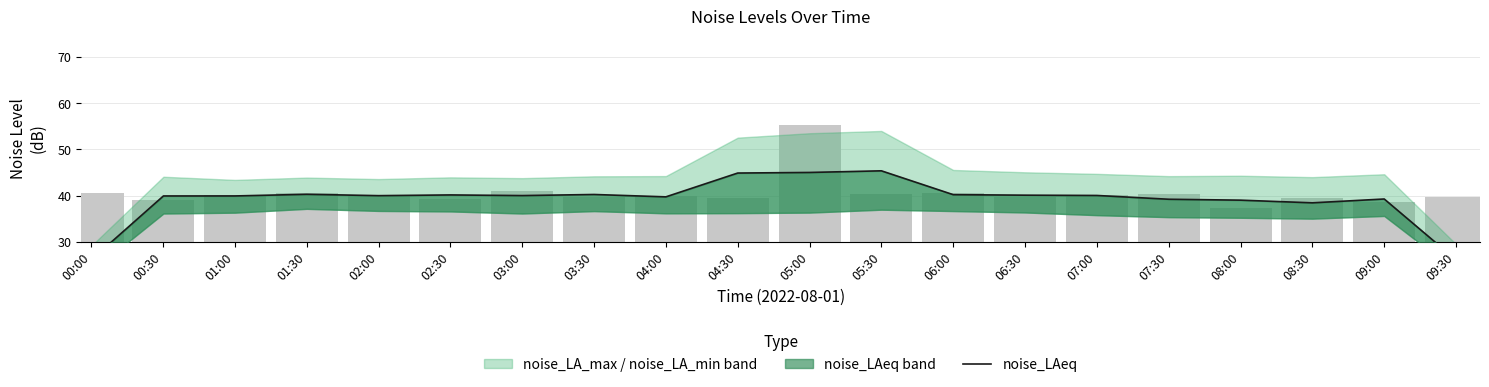

How many values exceed 40?

10